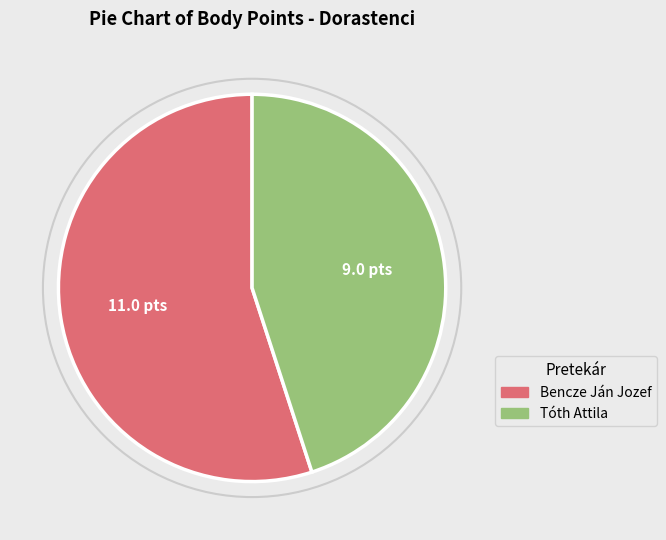

Which category has the smallest portion of the pie?

Tóth Attila